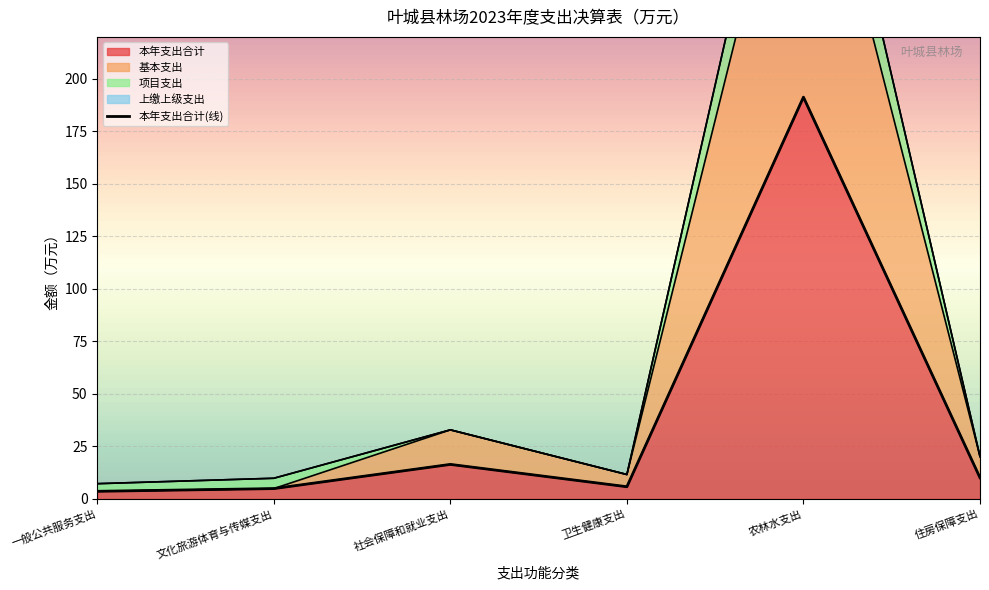

What is the label of the 5th point from the right?

文化旅游体育与传媒支出